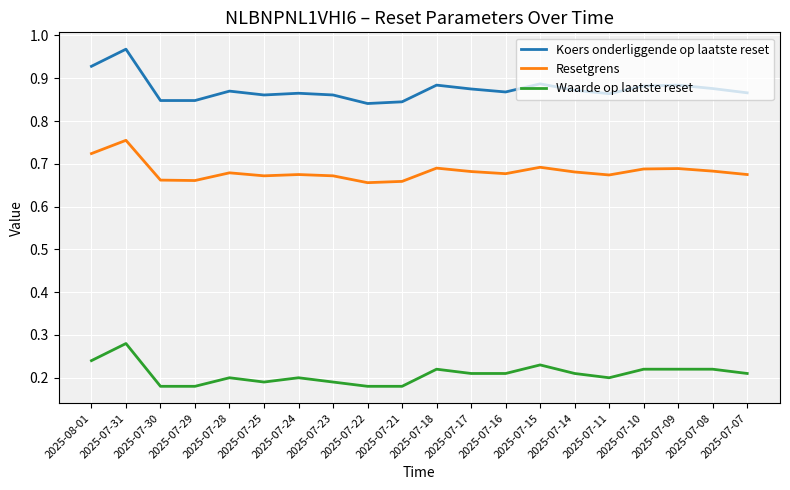

What is the sum of the Resetgrens values at 2025-07-14 and 2025-07-09?

1.4